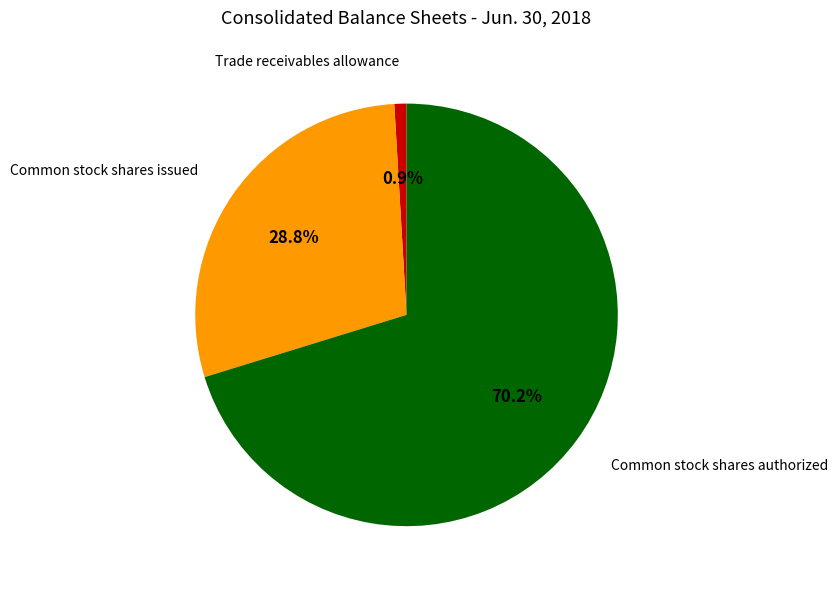

What is the smallest slice in the pie chart?

Trade receivables allowance